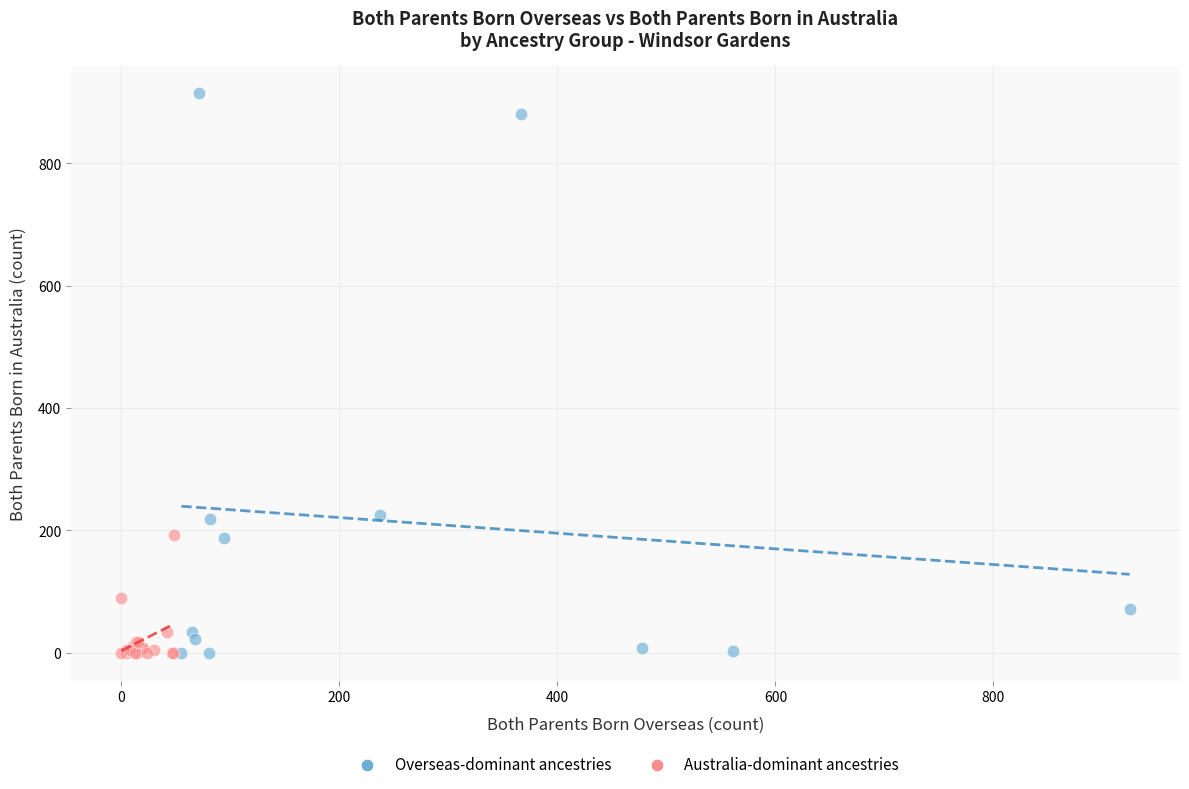

Which series has the largest Y range (max minus min)?

Overseas-dominant ancestries